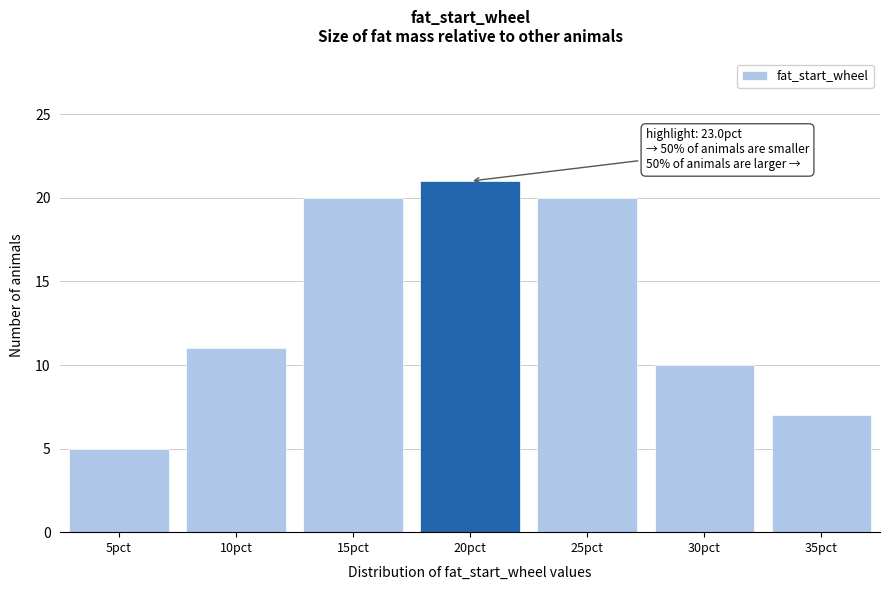

Reading left to right, transcribe all the data shown in this chart.

5pct=5	10pct=11	15pct=20	20pct=21	25pct=20	30pct=10	35pct=7